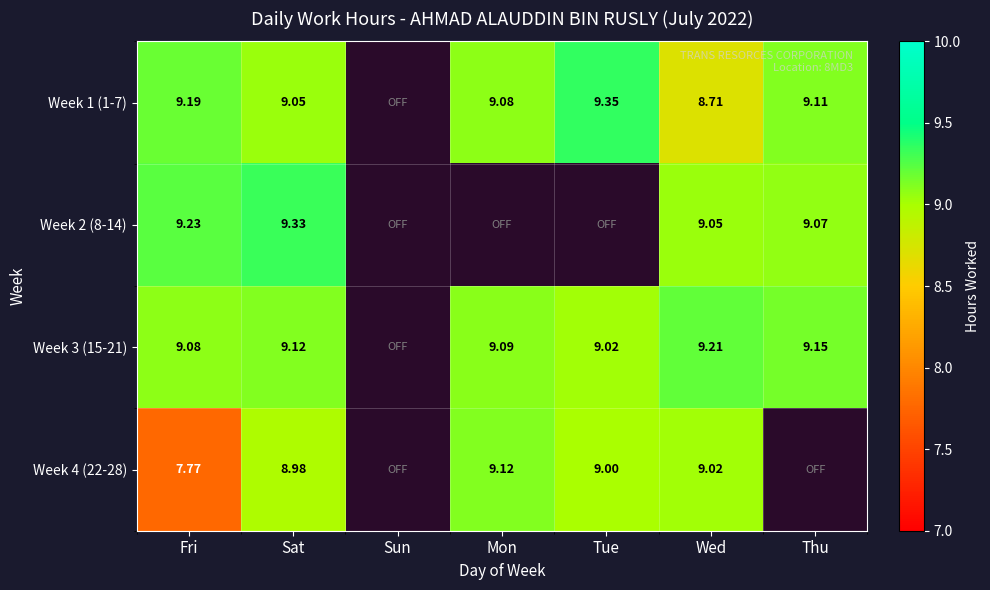

Is the value of Week 2 (8-14) at Sat greater than the value of Week 1 (1-7) at Fri?

Yes